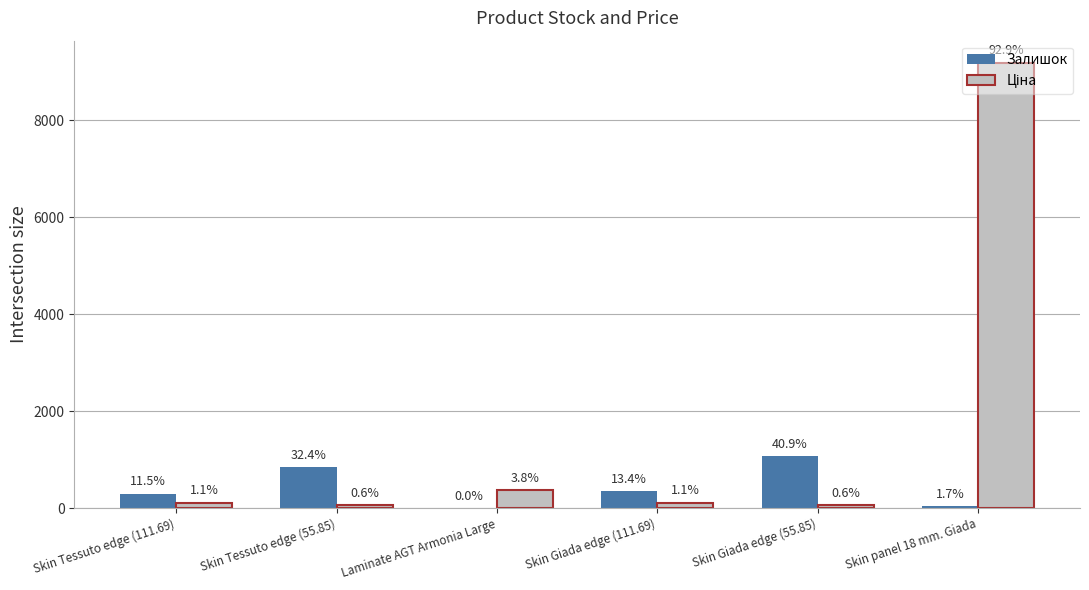

What value does the Ціна series have at Skin Giada edge (111.69)?

111.7